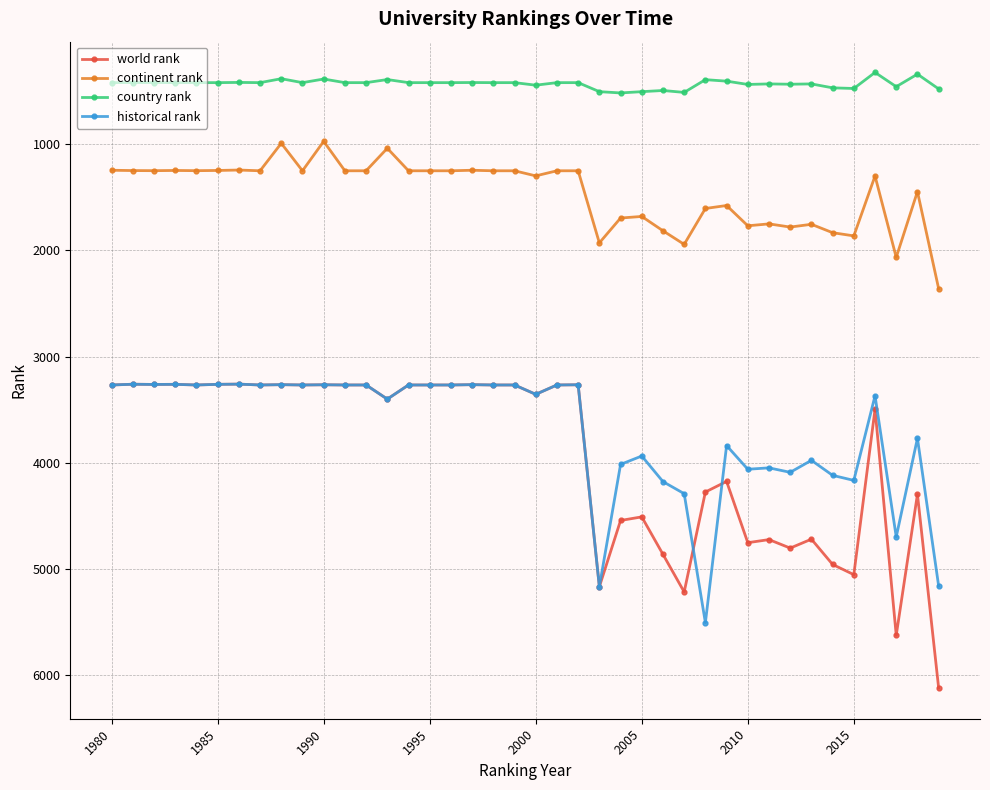

List the series in order of their peak value, lowest first.

country rank, continent rank, historical rank, world rank